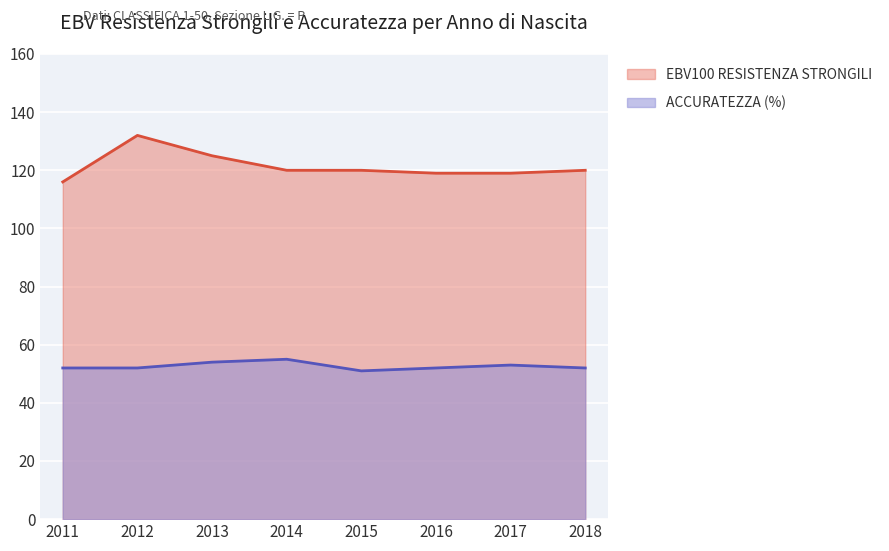

List the series in order of their peak value, highest first.

EBV100 RESISTENZA STRONGILI, ACCURATEZZA (%)